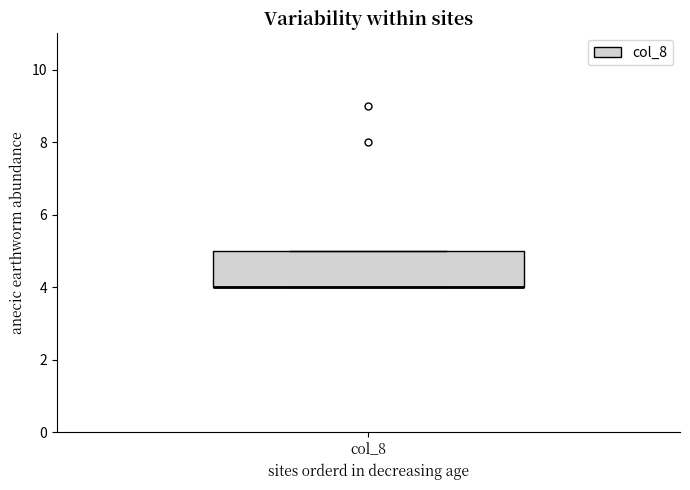

Transcribe this box plot: give where the median line is, the range the box spans, and where the two whiskers end, as read against the y-axis. The values are not printed on the chart, so give them approximately, as read against the axis.

median 4 (drawn on the box's lower edge), box 4 to 5, whiskers 4 to 5